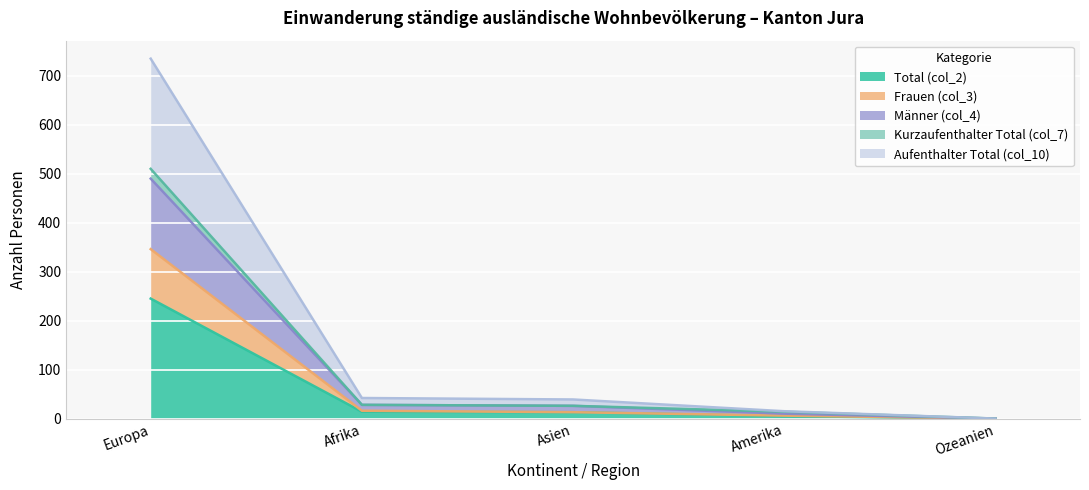

At how many categories does at least one series exceed 540?

1